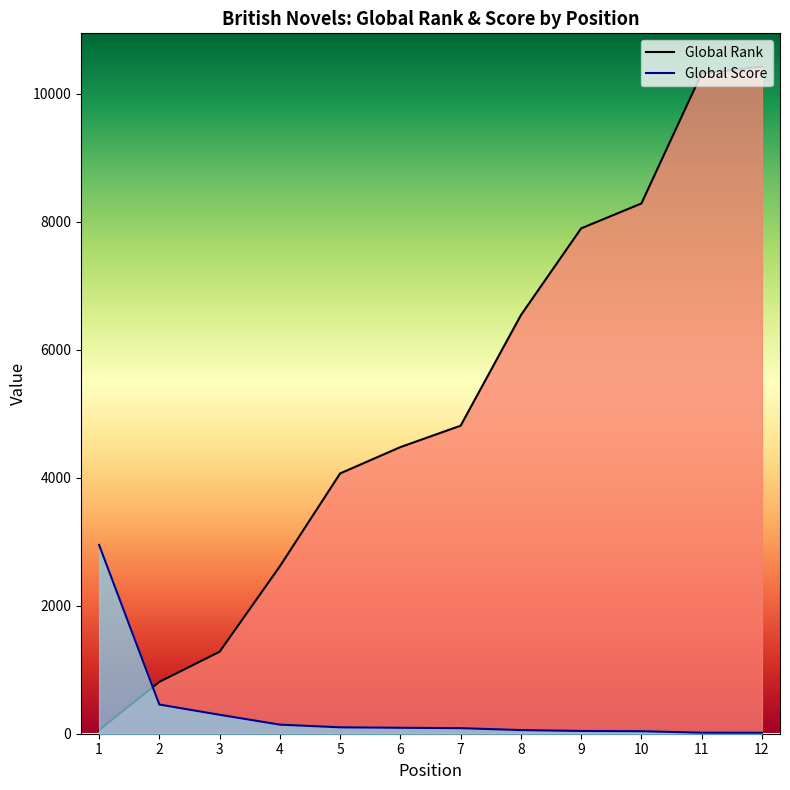

How many times do Global Rank and Global Score cross each other?

1